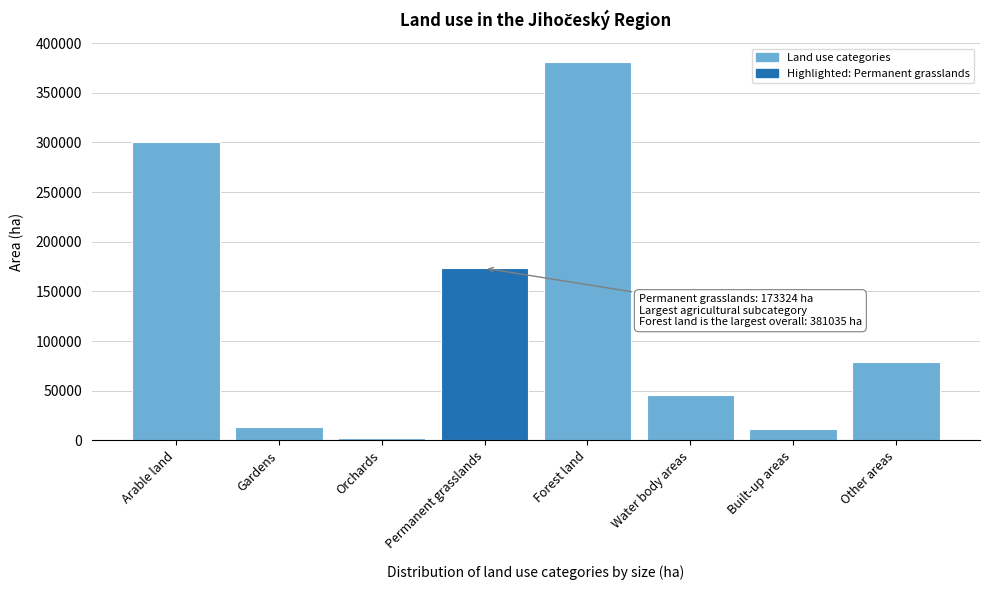

Reading left to right, list all the values displayed in this chart.

Arable land=300059.4	Gardens=13356.4	Orchards=2072.9	Permanent grasslands=173324.2	Forest land=381035.0	Water body areas=46028.0	Built-up areas=11367.0	Other areas=78555.8